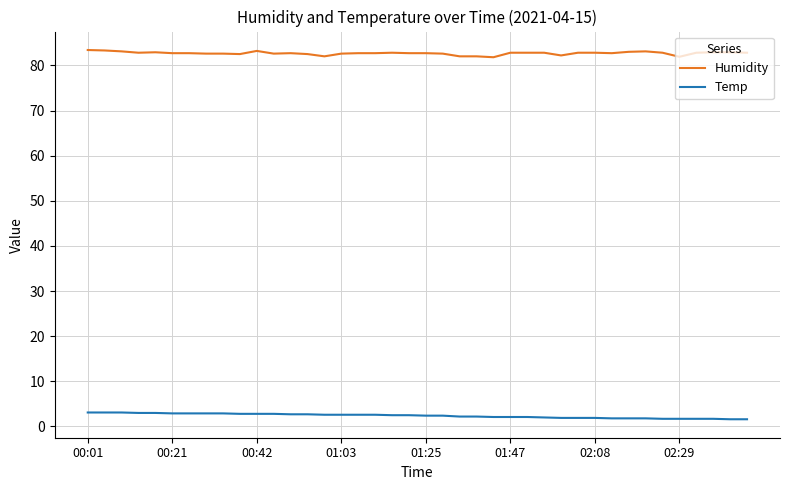

List the series in order of their overall mean, lowest first.

Temp, Humidity